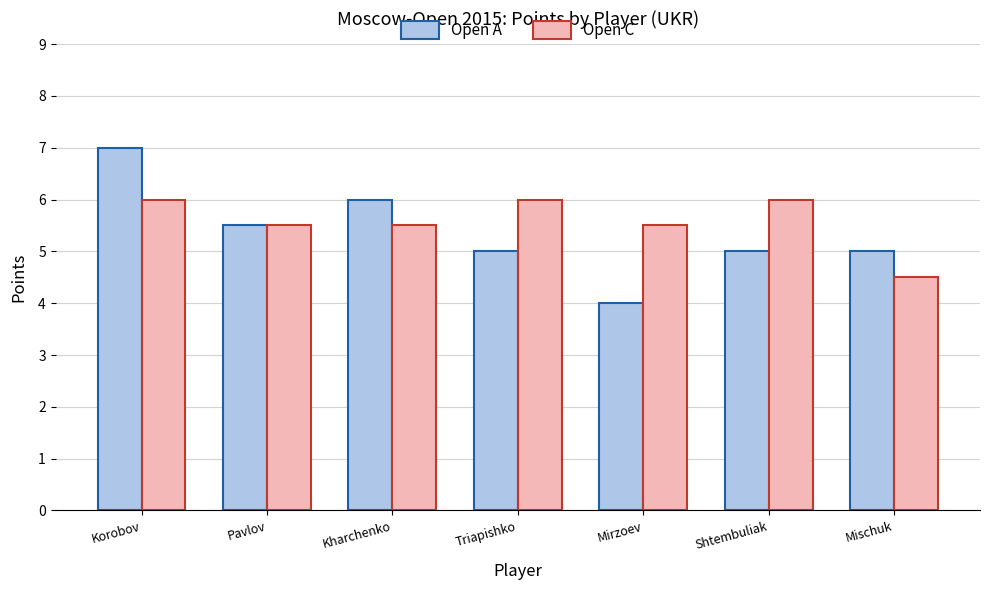

At which category does the chart reach its peak across all series?

Korobov